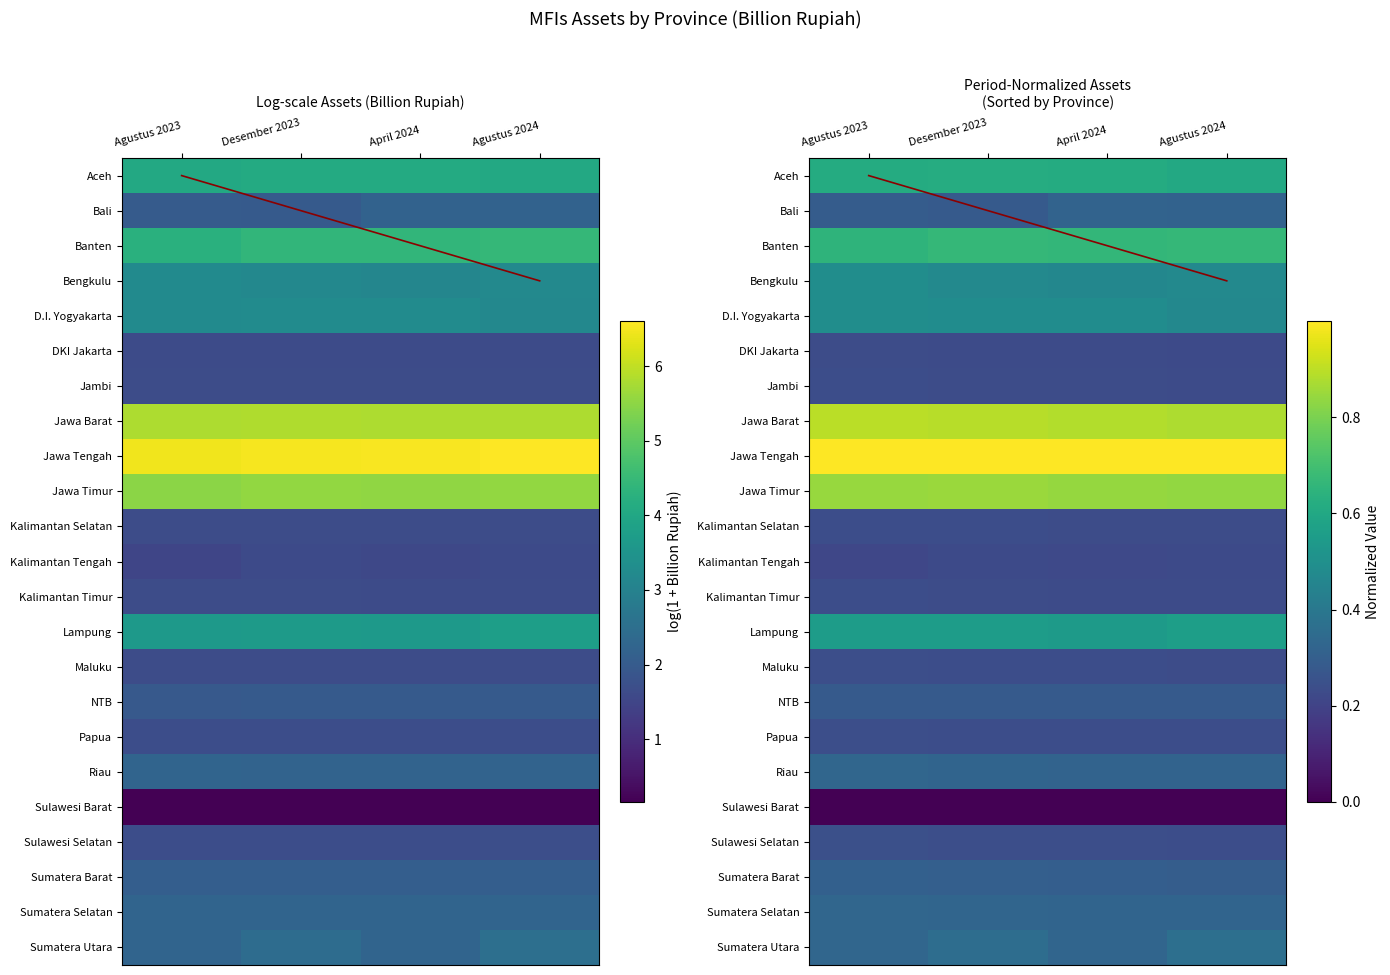

At which label is Bali closest to 0?

Desember 2023